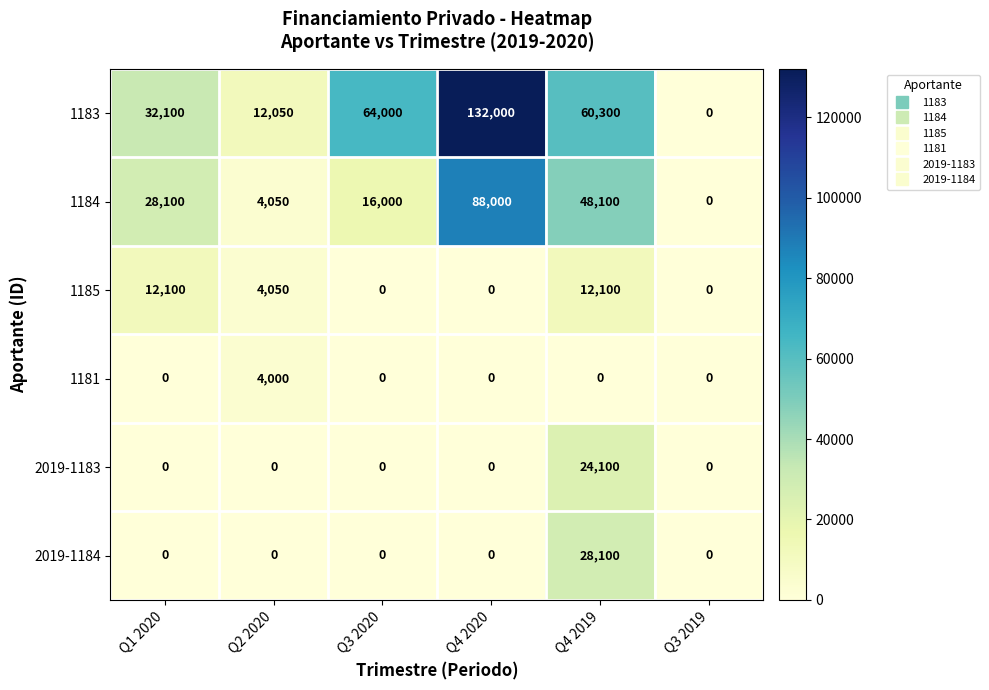

What is the approximate value of 1184 at Q4 2019?

48100